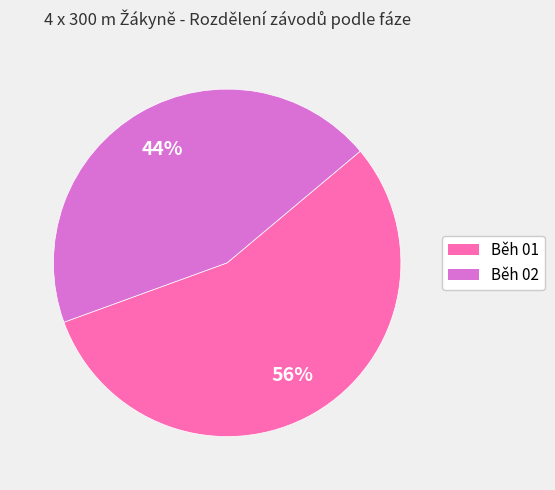

True or false: Běh 02 accounts for 35% of the total.

False